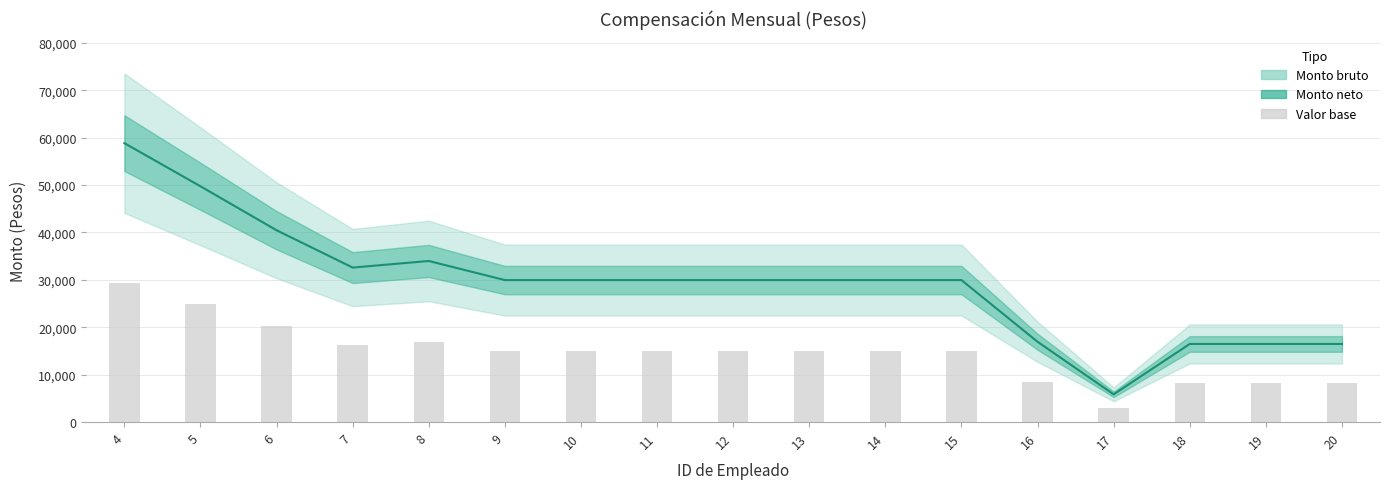

Is it true that the value at 8 is 30333.9?

False